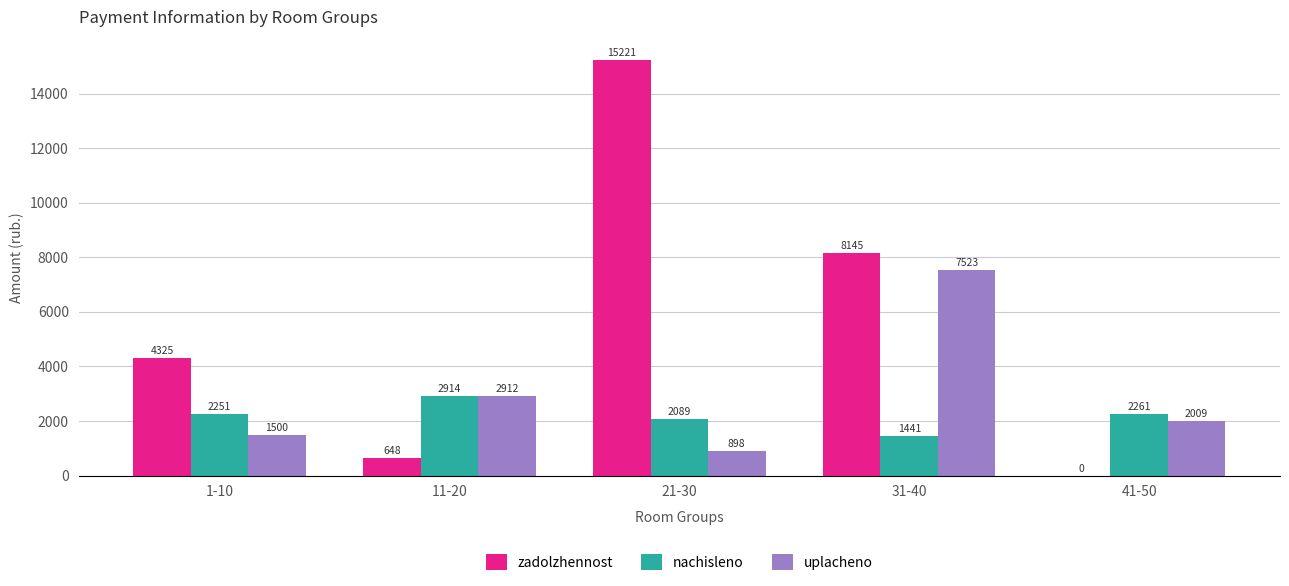

How many data points does each series have?

5